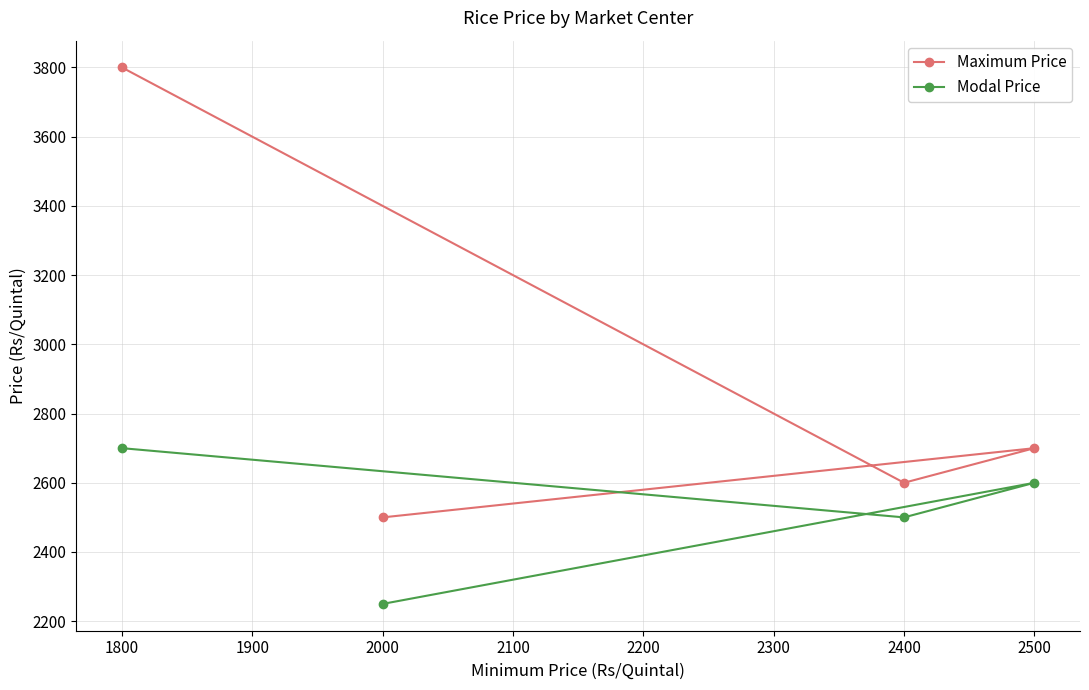

True or false: Maximum Price and Modal Price cross at least once.

False